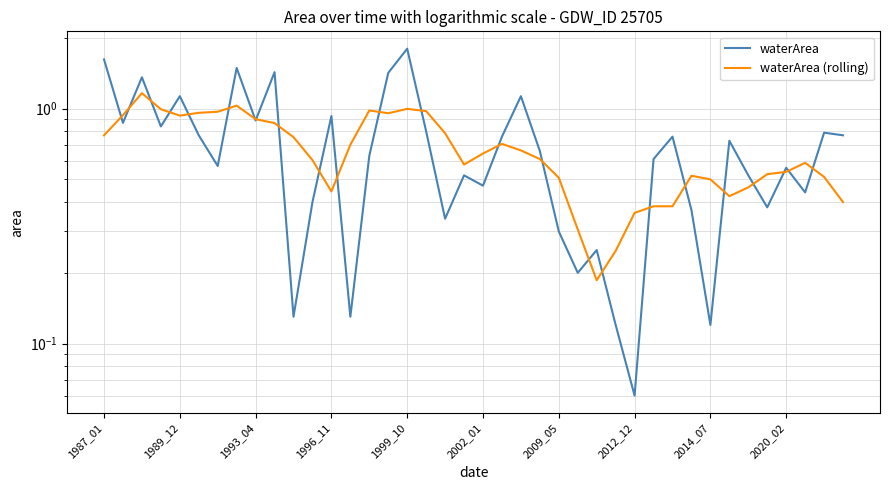

List the series in order of their peak value, highest first.

waterArea, waterArea (rolling)